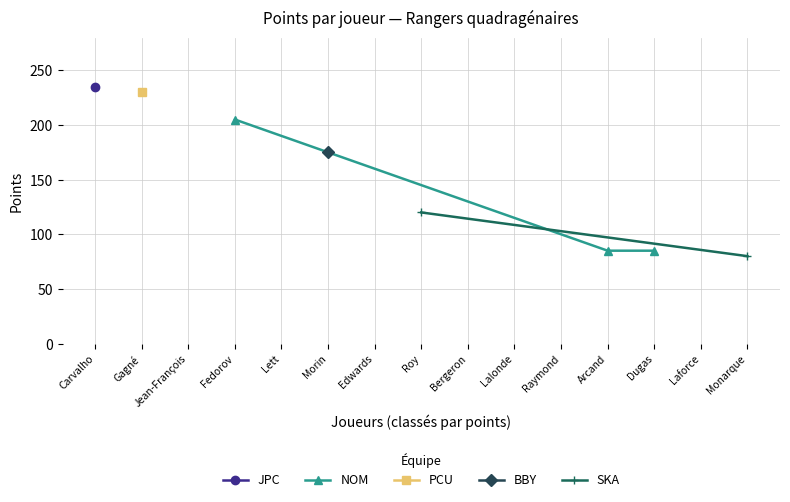

What is the greatest value displayed?

235